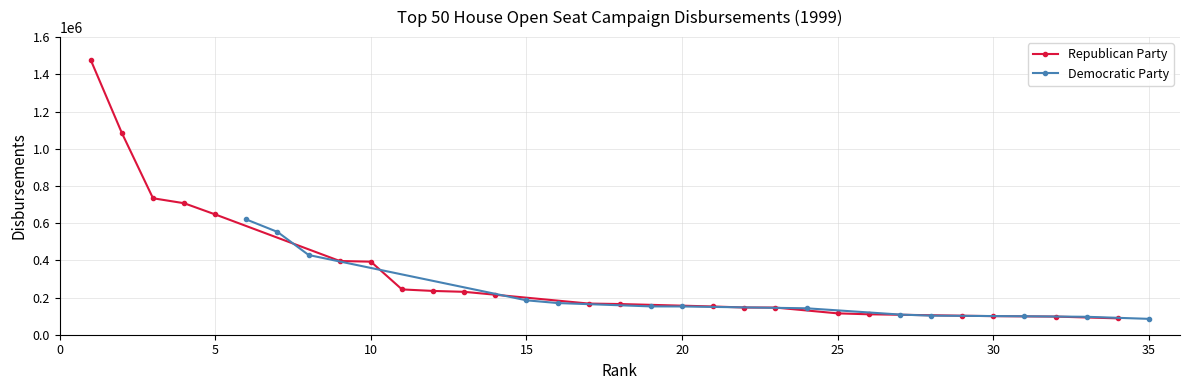

What is the total value across all series at 13?

230612